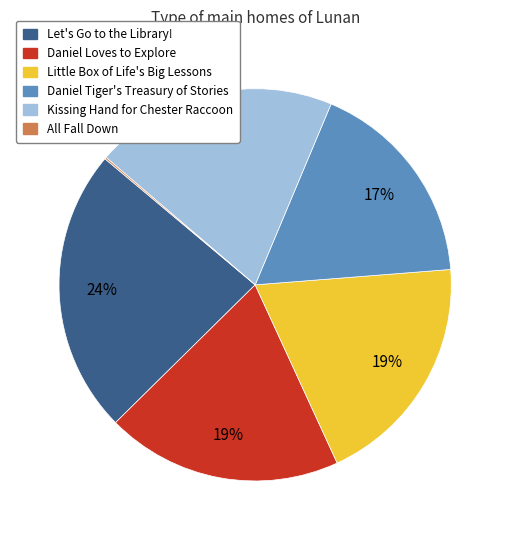

To the nearest percent, what is the average slice percentage?

17%